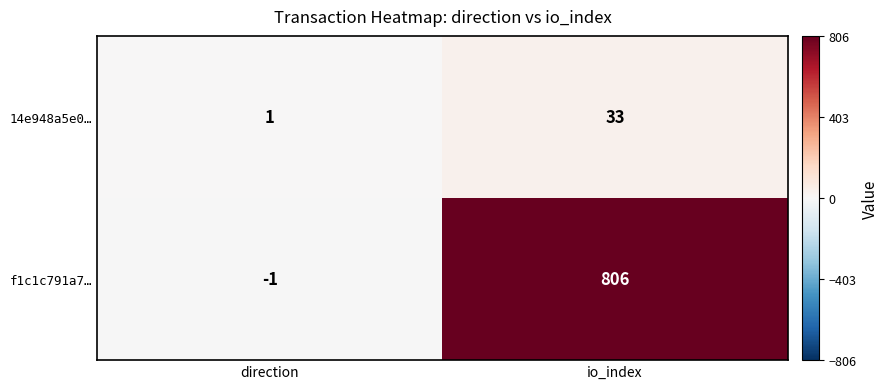

What is the difference between the highest and lowest values at io_index?

773